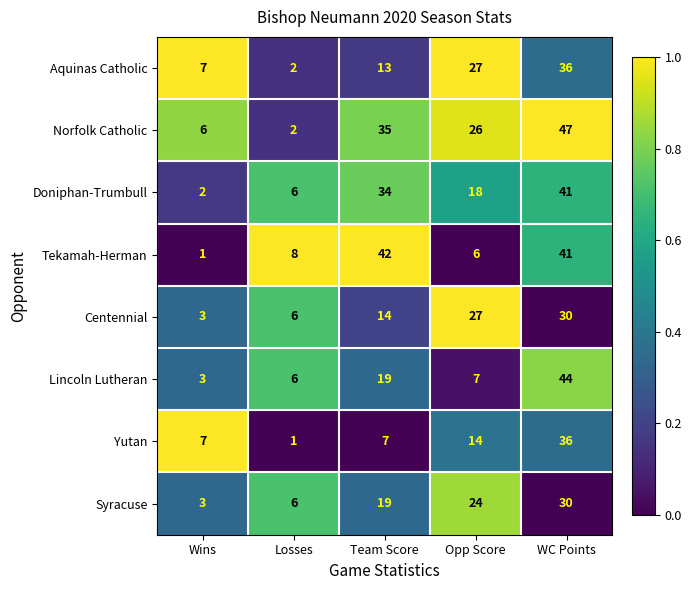

What is the greatest value displayed?

47